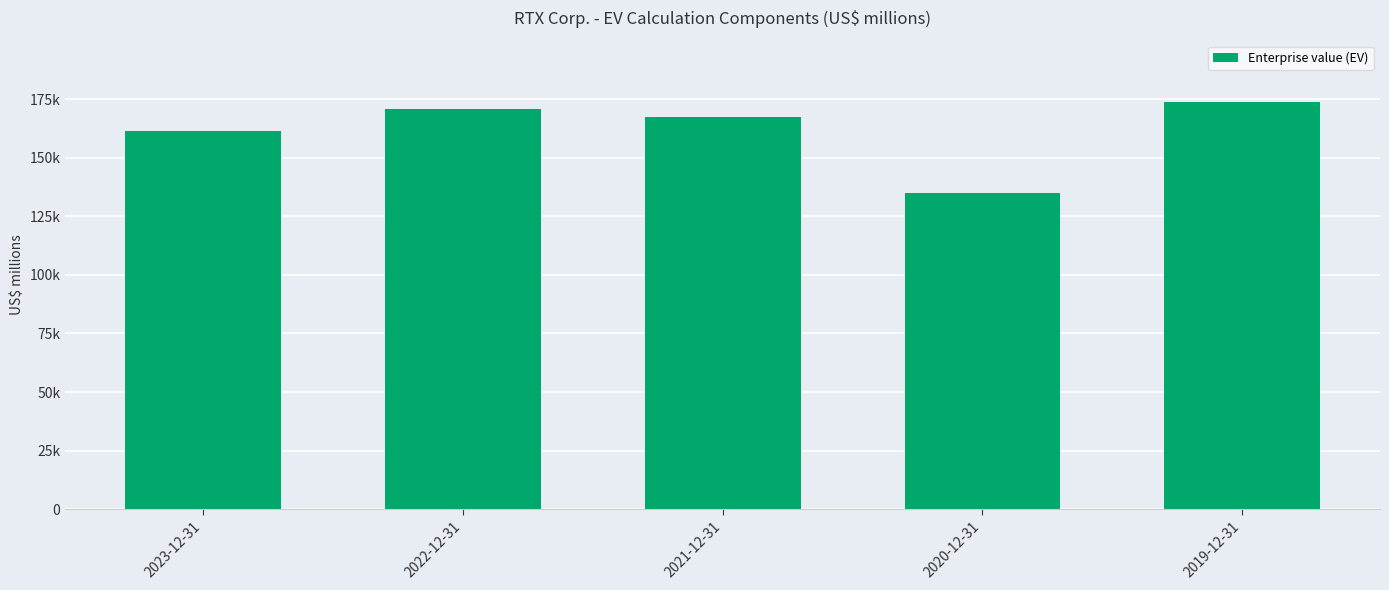

What is the change in value from 2022-12-31 to 2020-12-31?

-35758